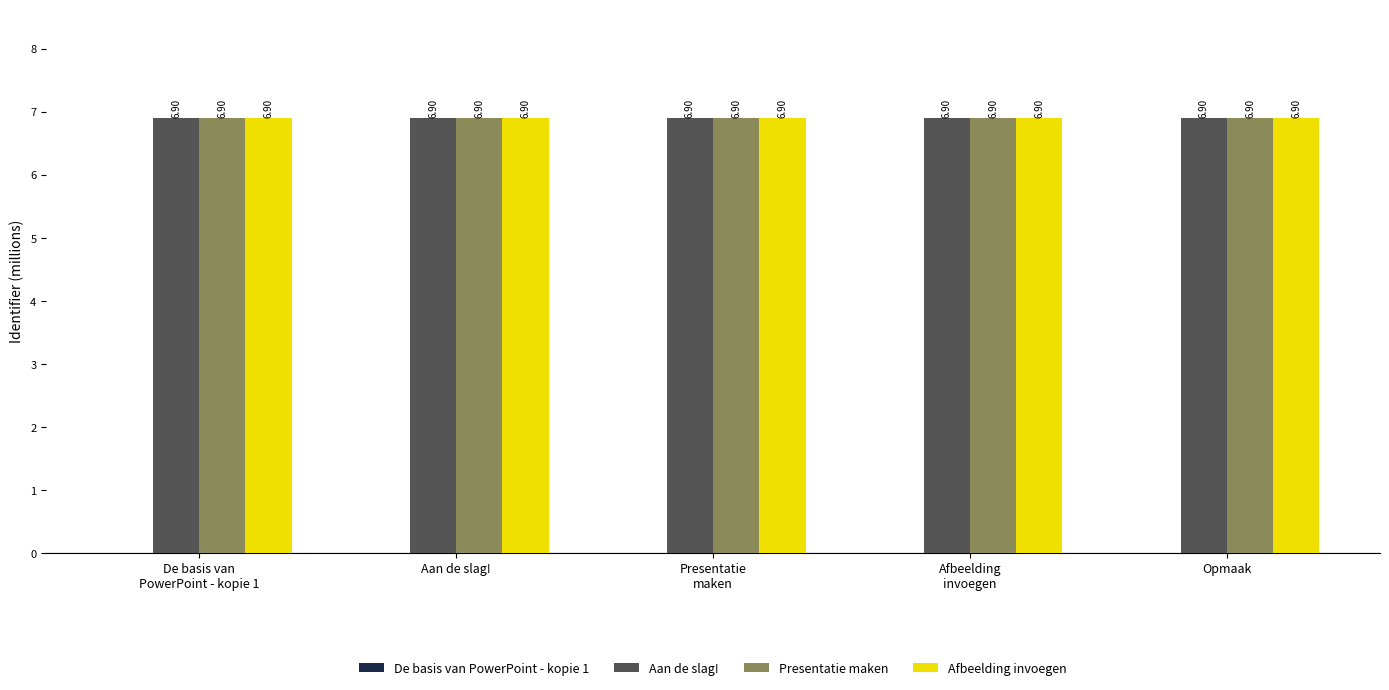

What is the total value across all series at Presentatie
maken?

20.7